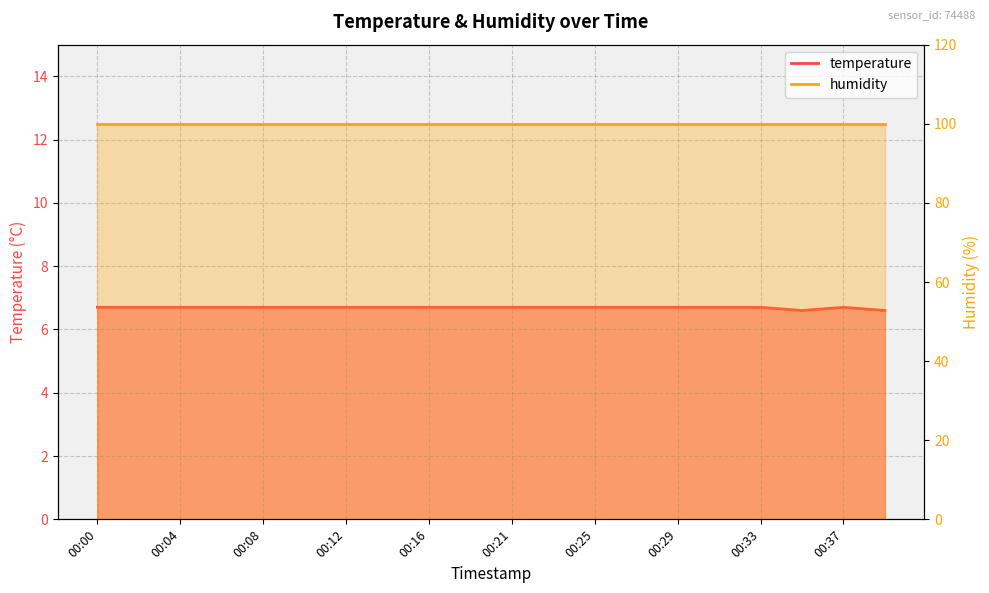

Does the chart have visible grid lines?

Yes